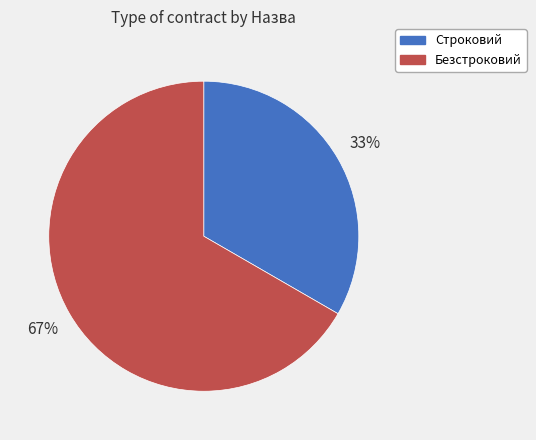

Is there a majority slice in this chart?

Yes